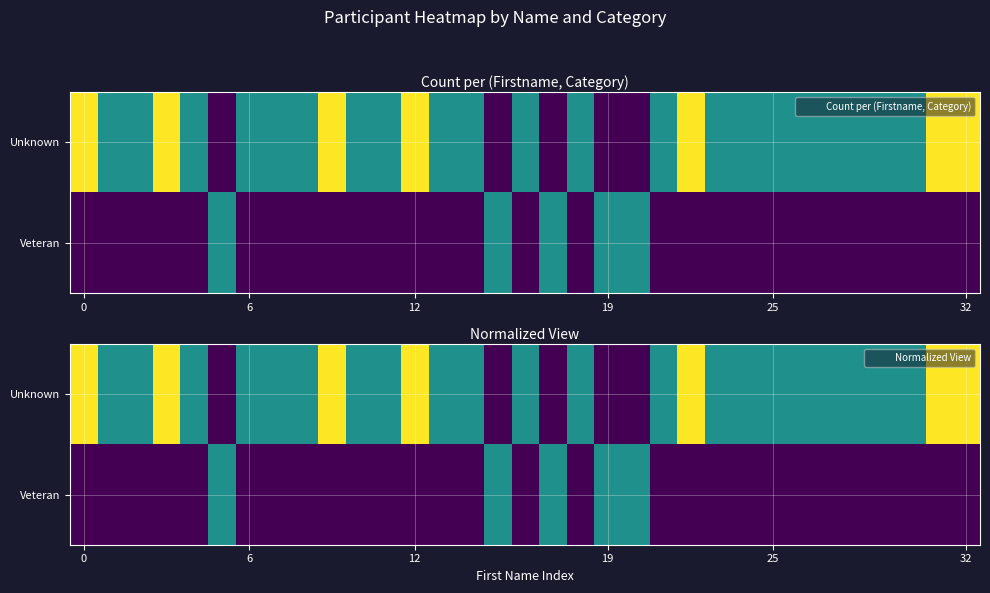

Which has a higher value, 23 or 27?

23